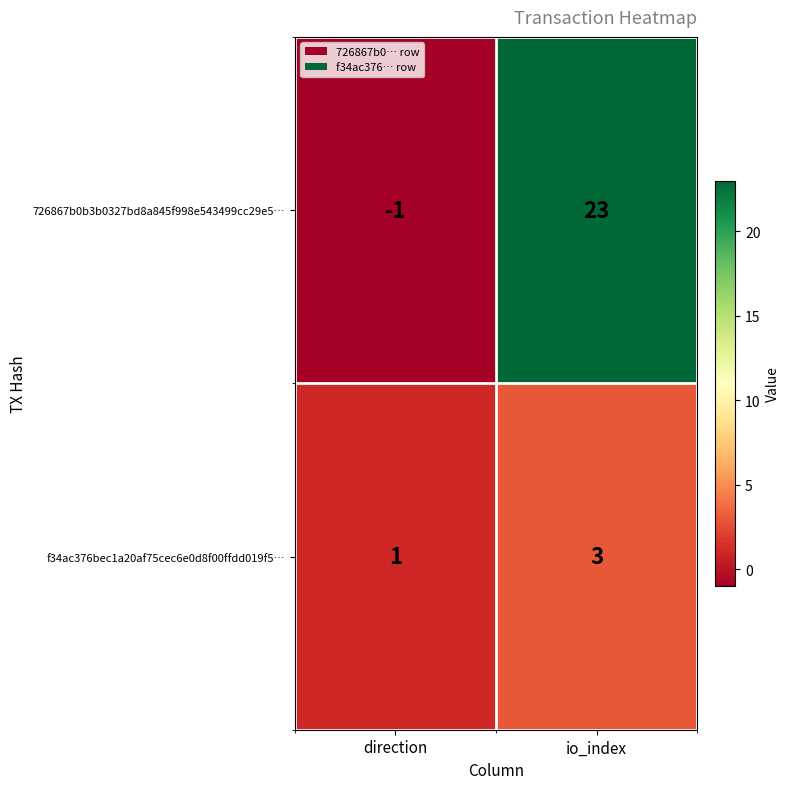

At which label is 726867b0b3b0327bd8a845f998e543499cc29e5… closest to 11?

direction